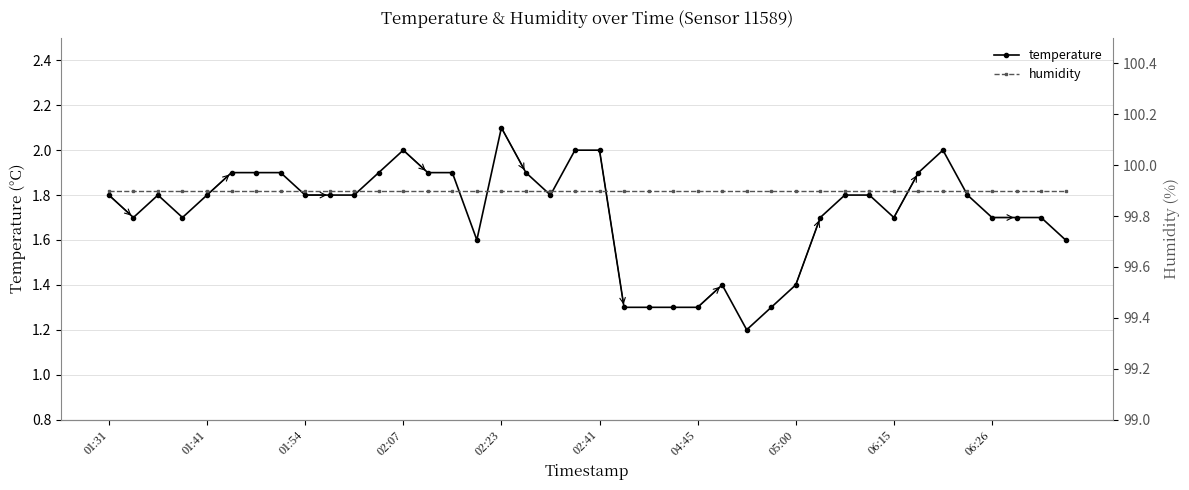

What position from the left is 25?

26